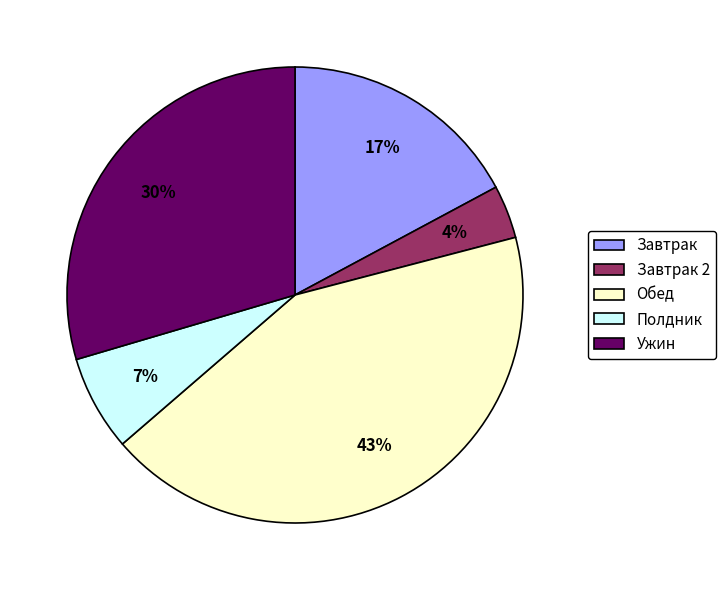

Combined, do Обед and Ужин account for over 50%?

Yes